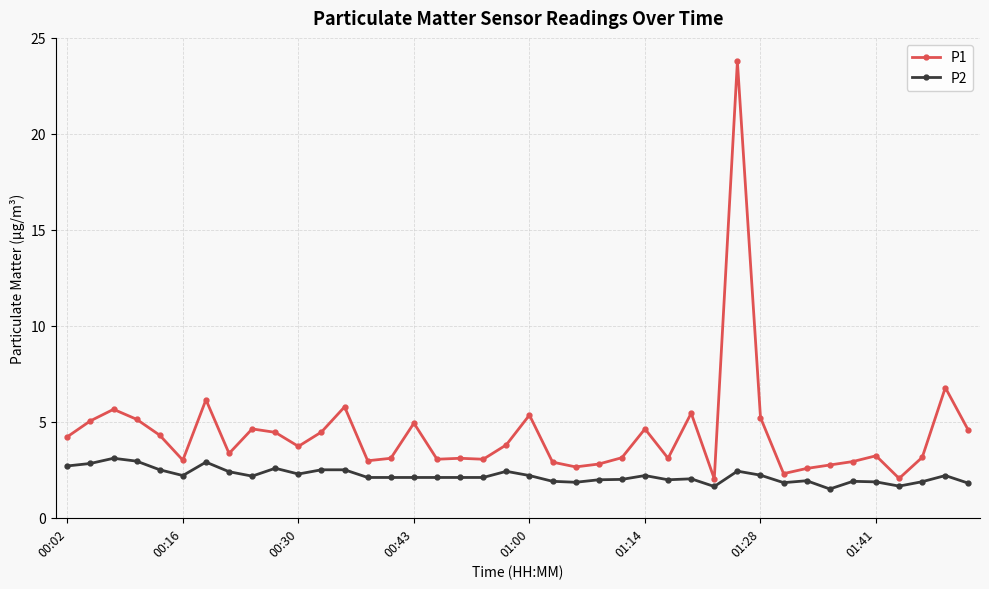

True or false: P2 and P1 intersect in this chart.

False